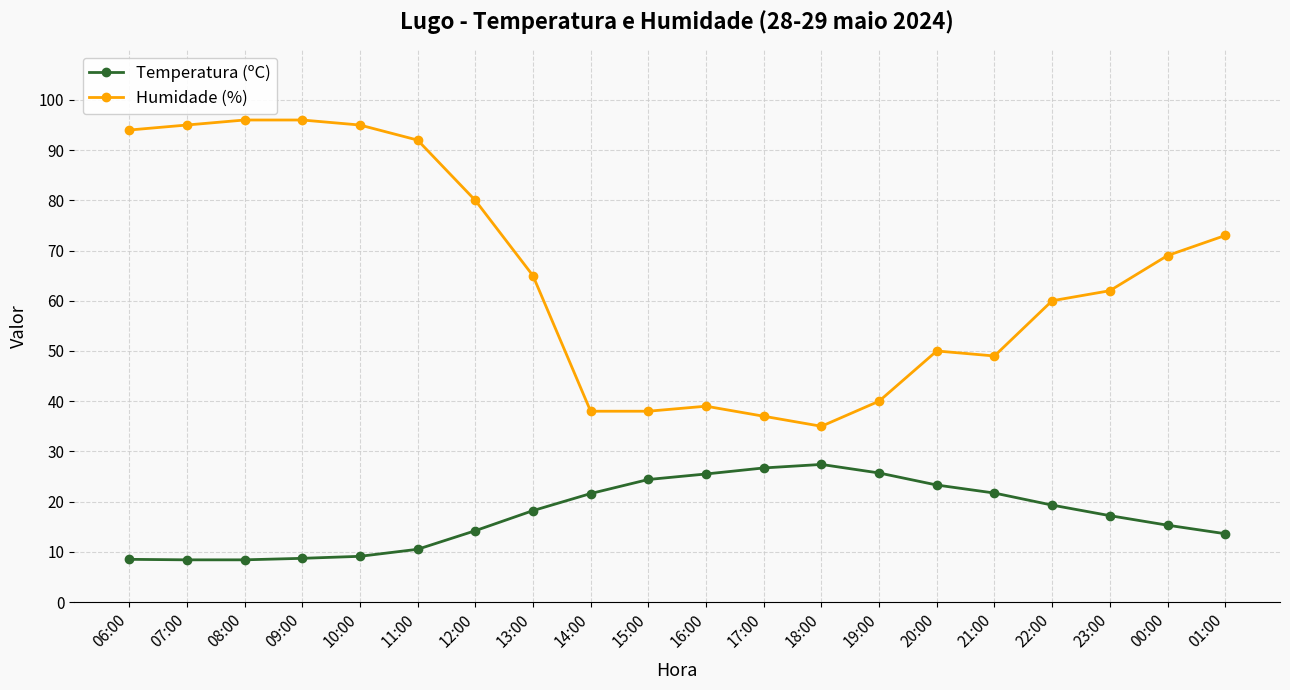

What is the label of the 3rd point from the left?

08:00